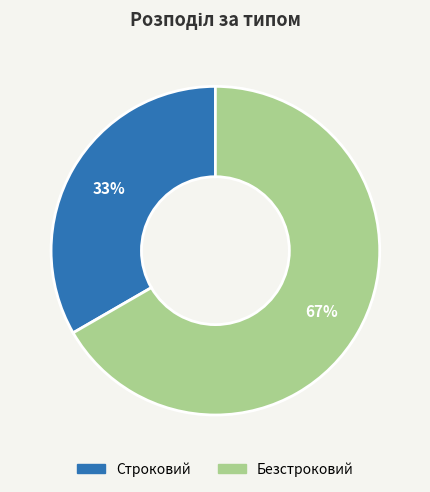

Count the number of slices in the pie.

2